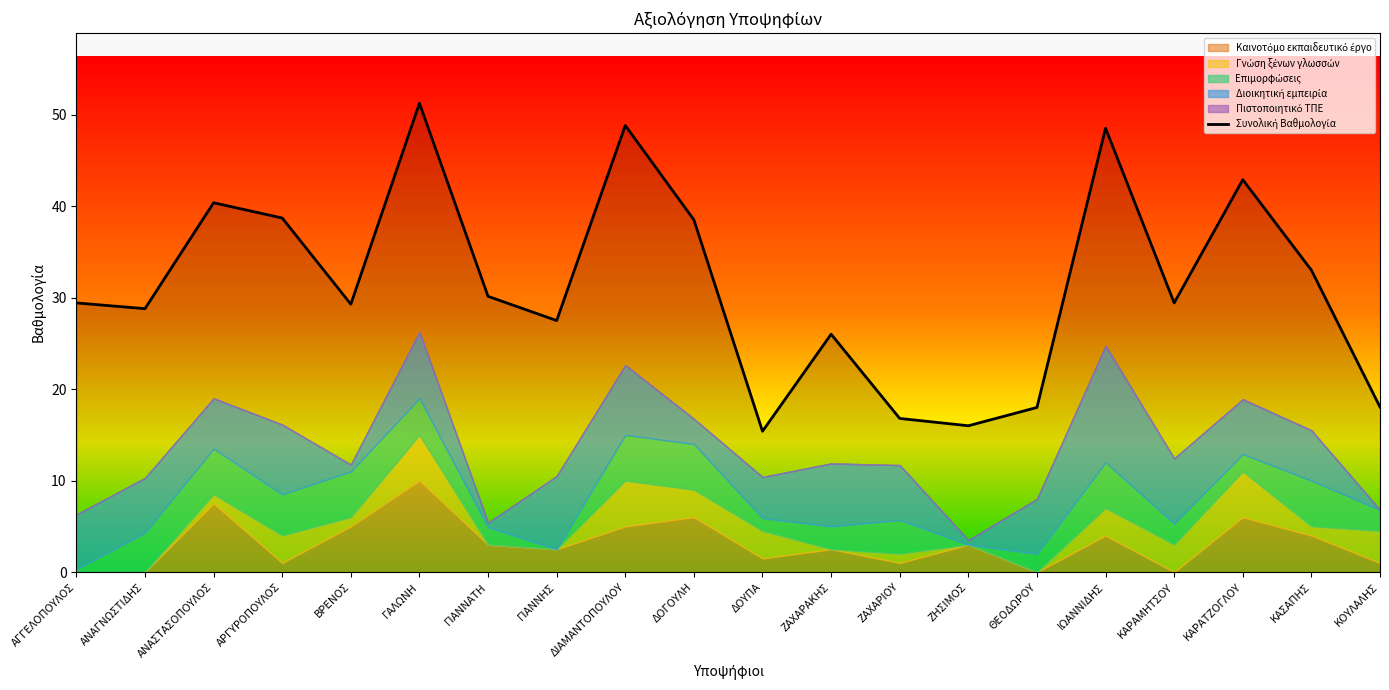

The chart shows a value of 7.9 at ΔΟΥΠΑ. True or false?

False